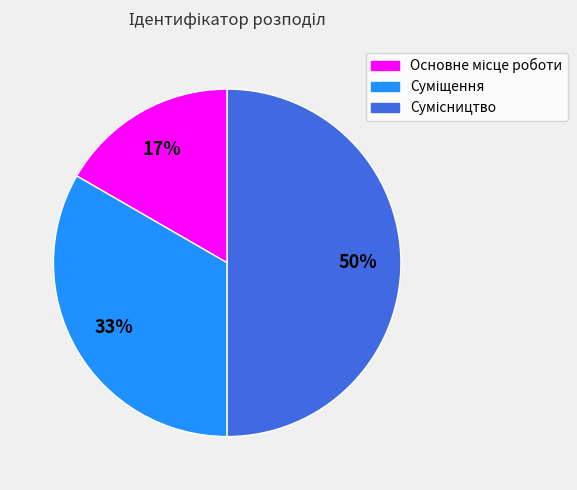

To the nearest percent, what is the average slice percentage?

33%